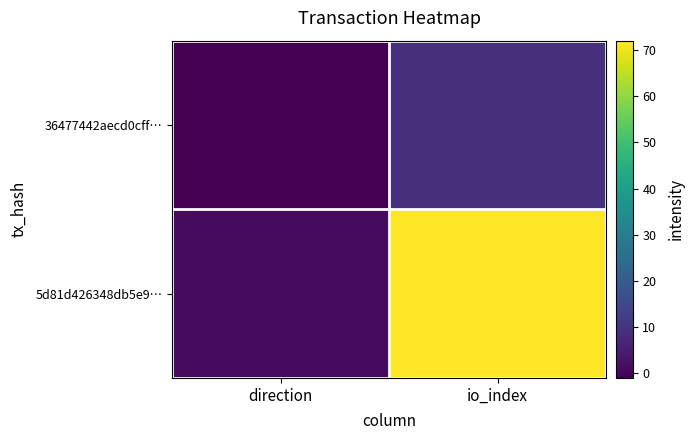

Count the number of data series in this chart.

2